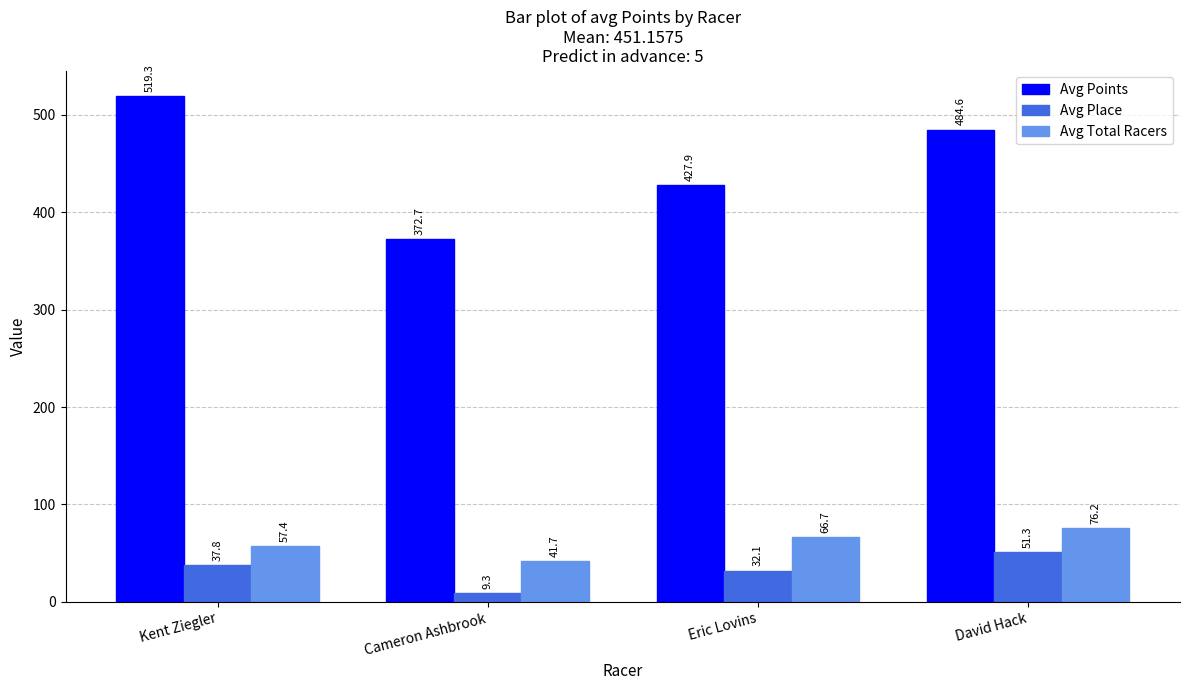

Which label corresponds to the smallest value in the chart?

Cameron Ashbrook